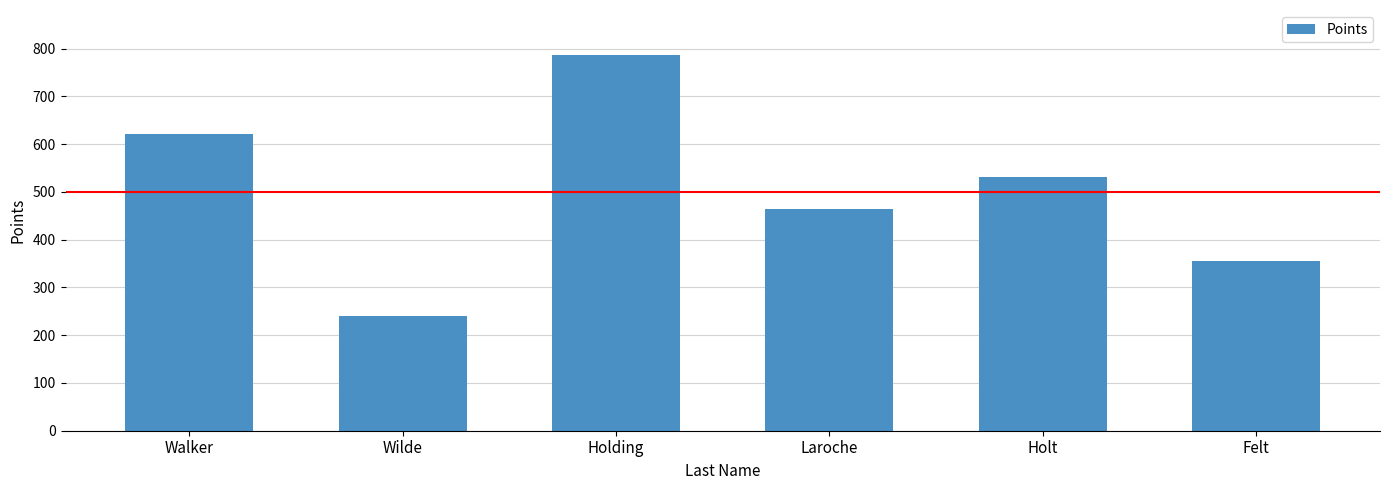

Reading left to right, list all the values displayed in this chart.

620.9	240.2	786.5	463.8	530.8	356.4